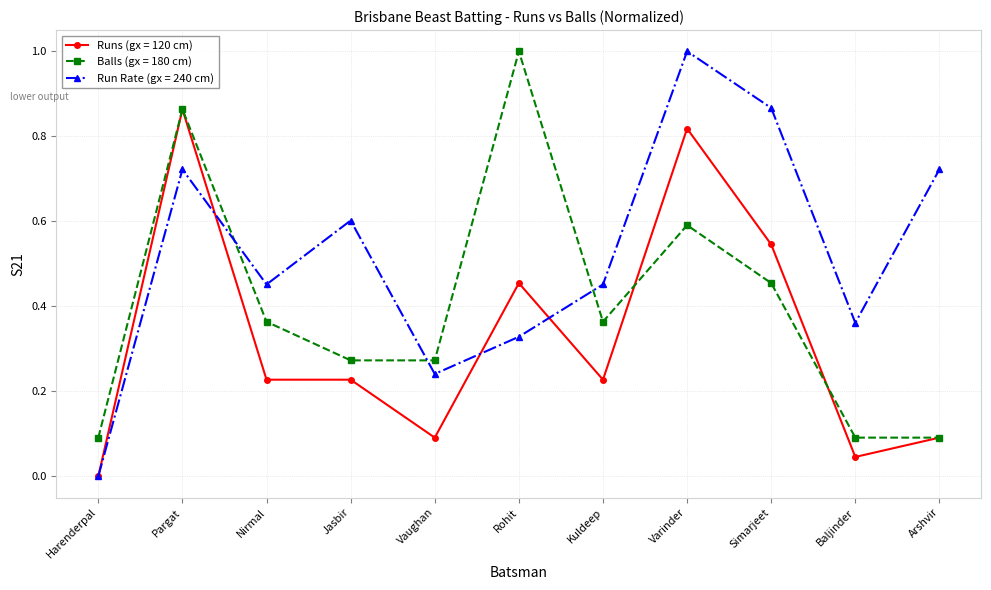

The value of Balls (gx = 180 cm) at Nirmal is 0.5. True or false?

False